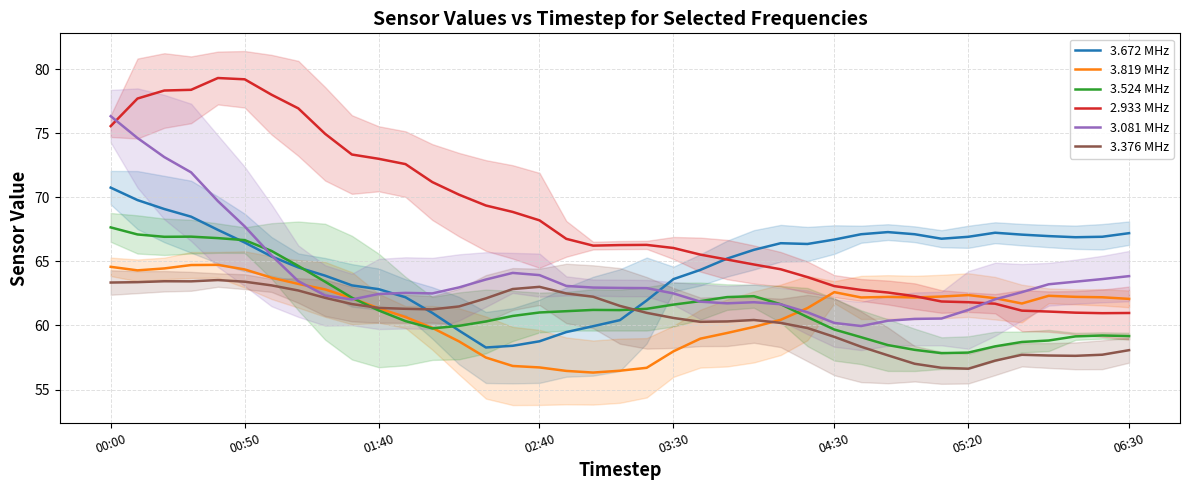

What is the difference between the second highest and second lowest values in the 3.081 MHz series?

14.4